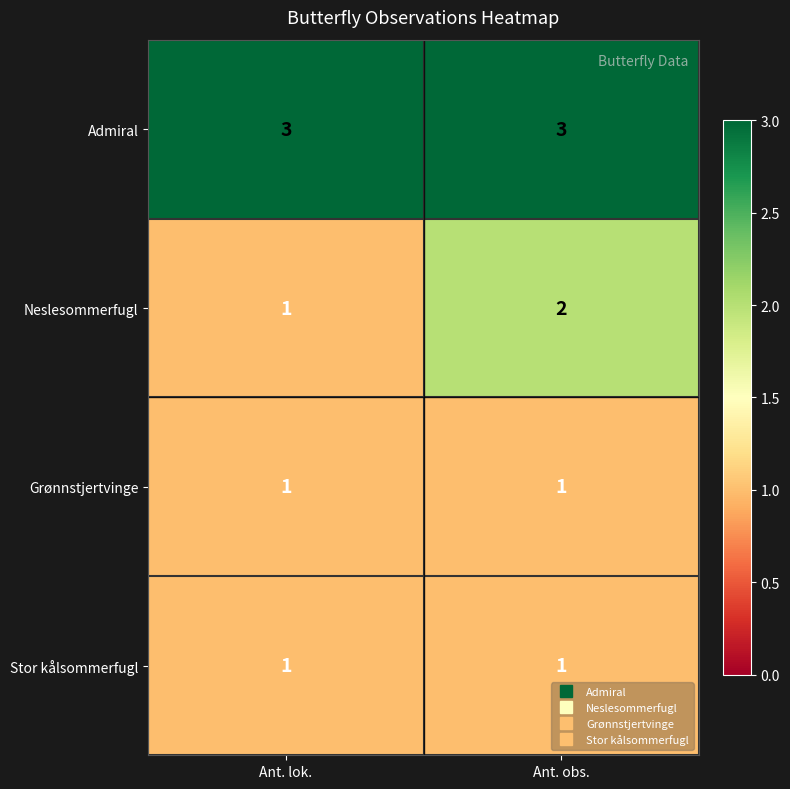

Reading right to left, list all the values displayed in this chart.

Admiral: Ant. obs.=3	Ant. lok.=3
Neslesommerfugl: Ant. obs.=2	Ant. lok.=1
Grønnstjertvinge: Ant. obs.=1	Ant. lok.=1
Stor kålsommerfugl: Ant. obs.=1	Ant. lok.=1